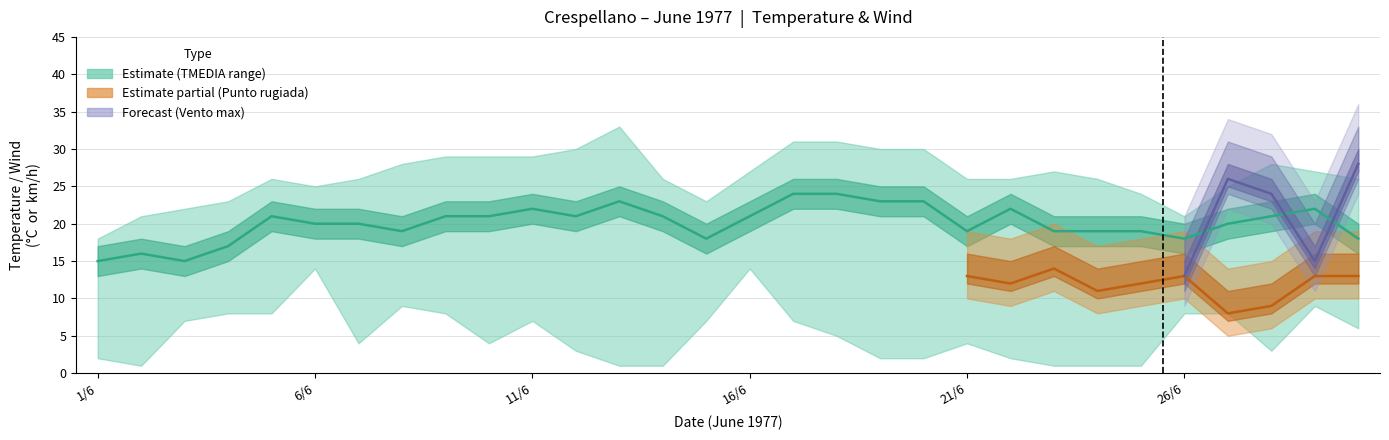

Is the value of TMEDIA °C at 24/6 greater than the value of TMAX °C at 19/6?

No